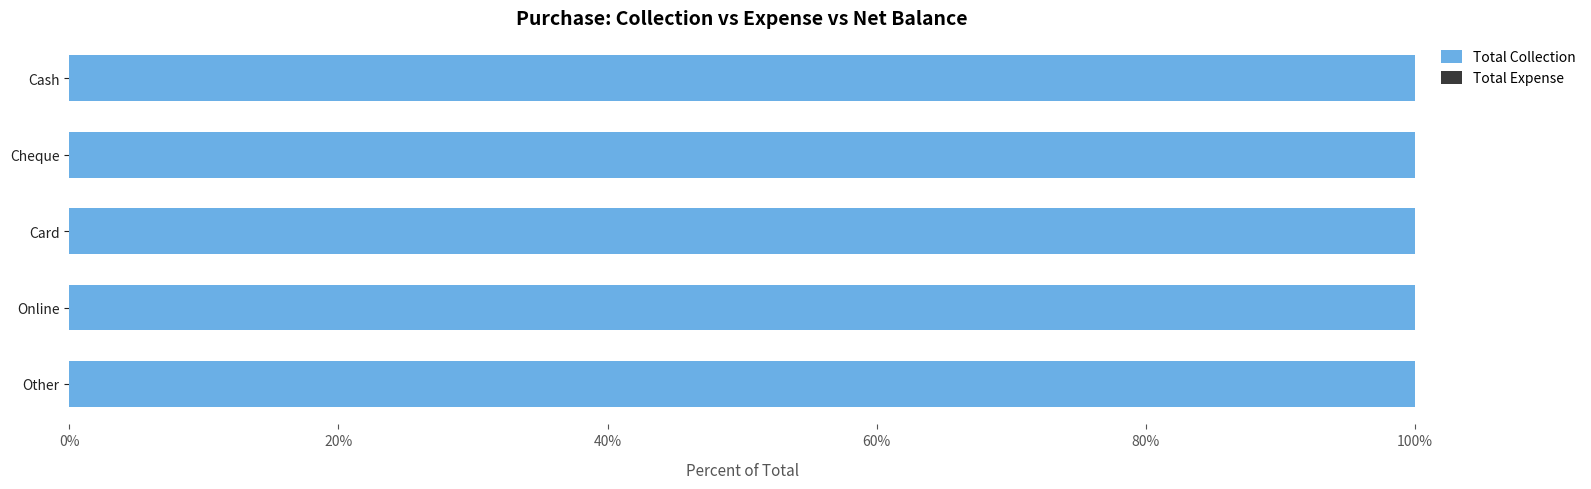

Which category has the lowest value in the Total Collection series?

Cheque